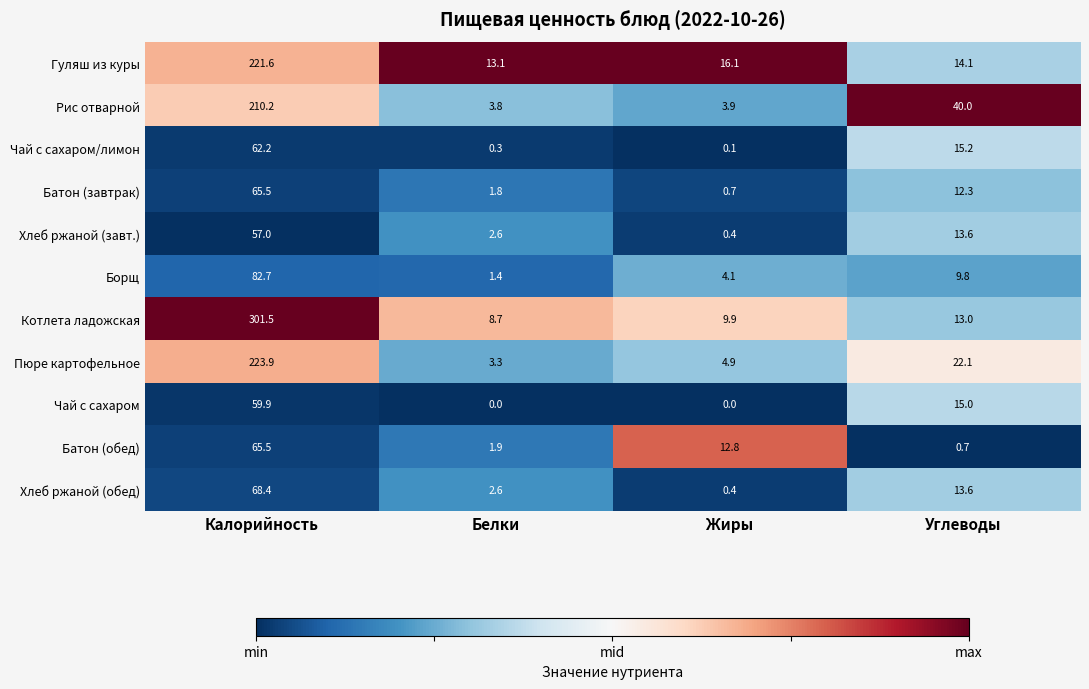

Between Калорийность and Углеводы, which series saw the biggest shift?

Котлета ладожская